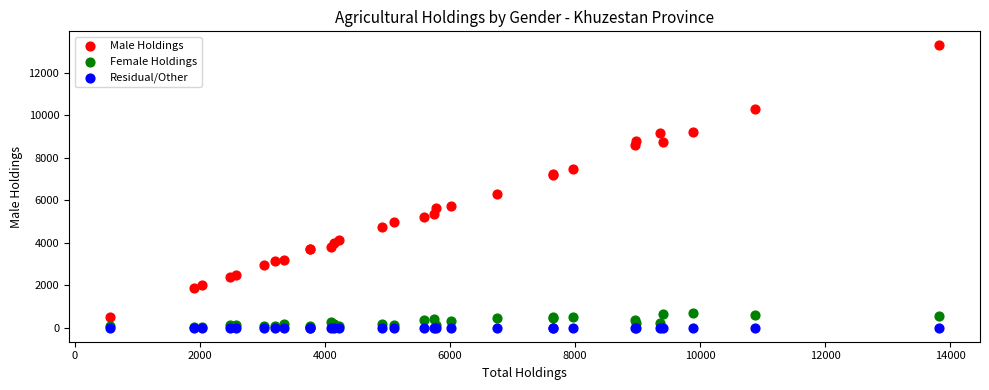

Across all series, what Y value is closest to 6643?

6282.1